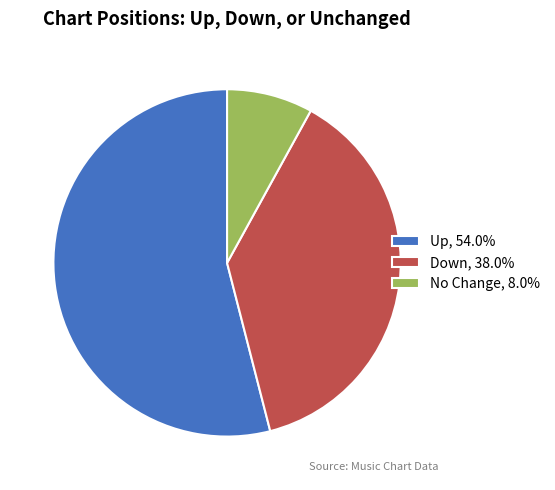

Does Up, 54.0% represent more than half of the total?

Yes